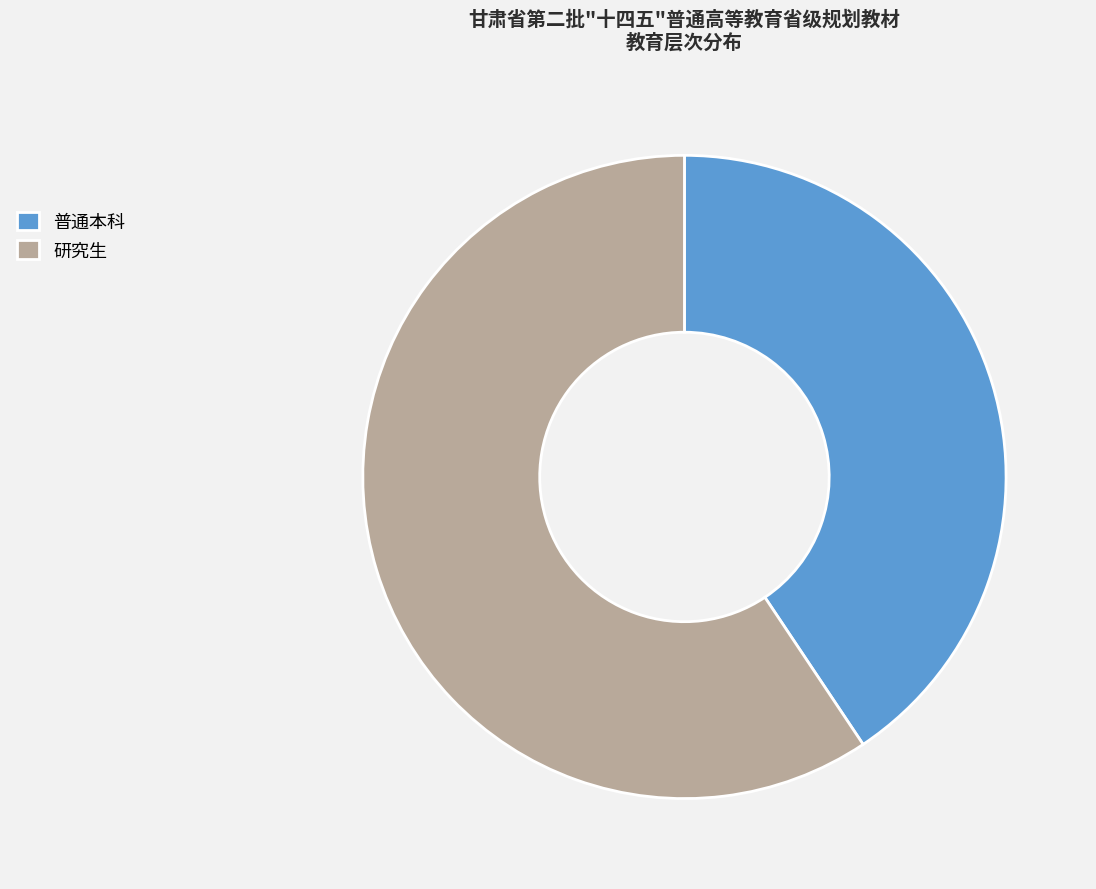

Rank the categories by value from highest to lowest.

研究生, 普通本科